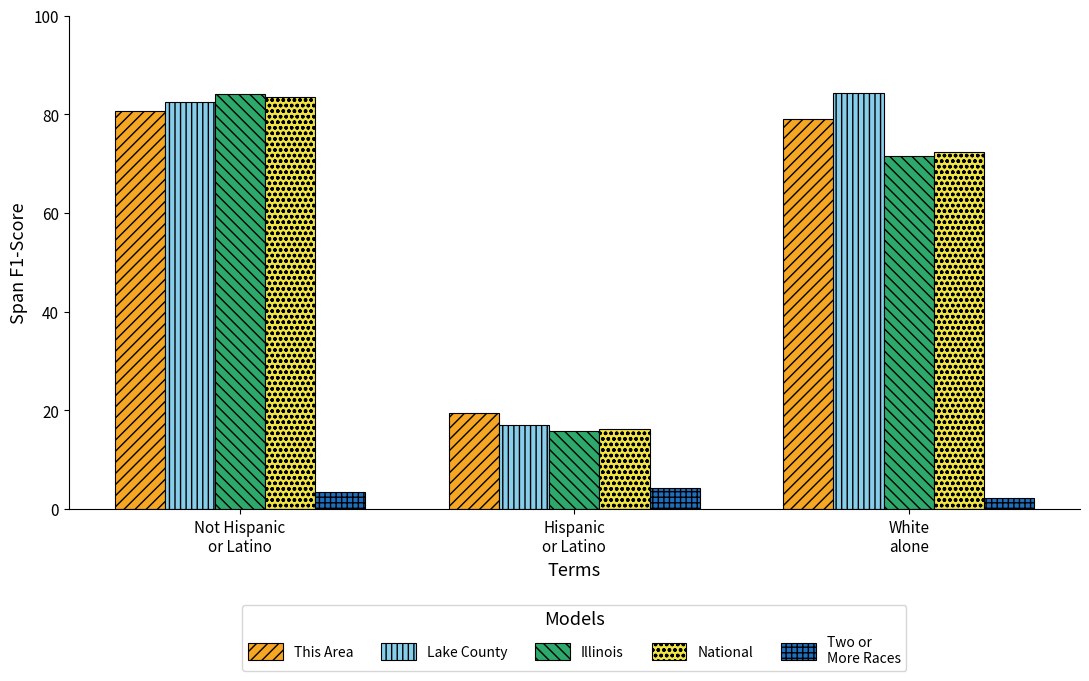

What is the minimum value shown in the chart?

2.3